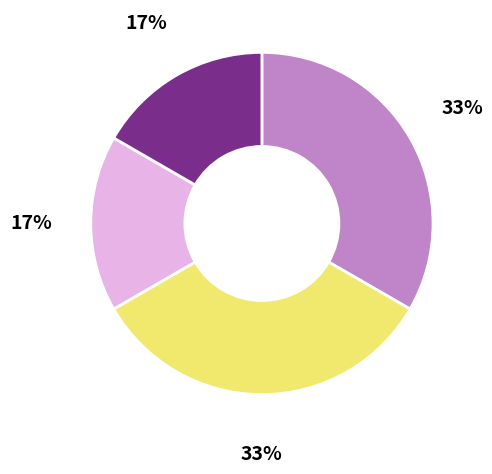

Is there a majority slice in this chart?

No